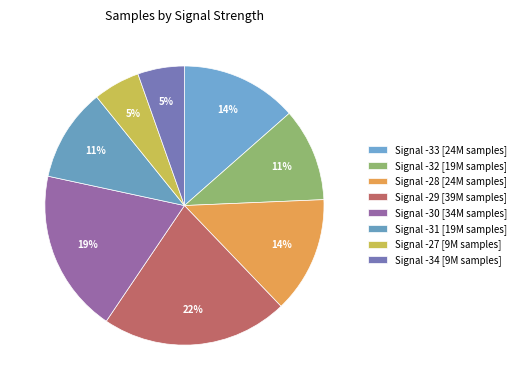

How many slices are in this pie chart?

8